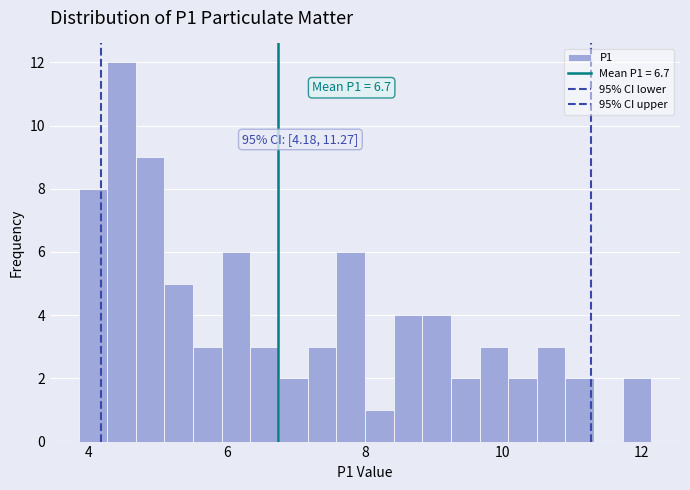

Around what value on the x-axis is the tallest bar? Give the approximate position of its centre, as read against the axis.

4.4